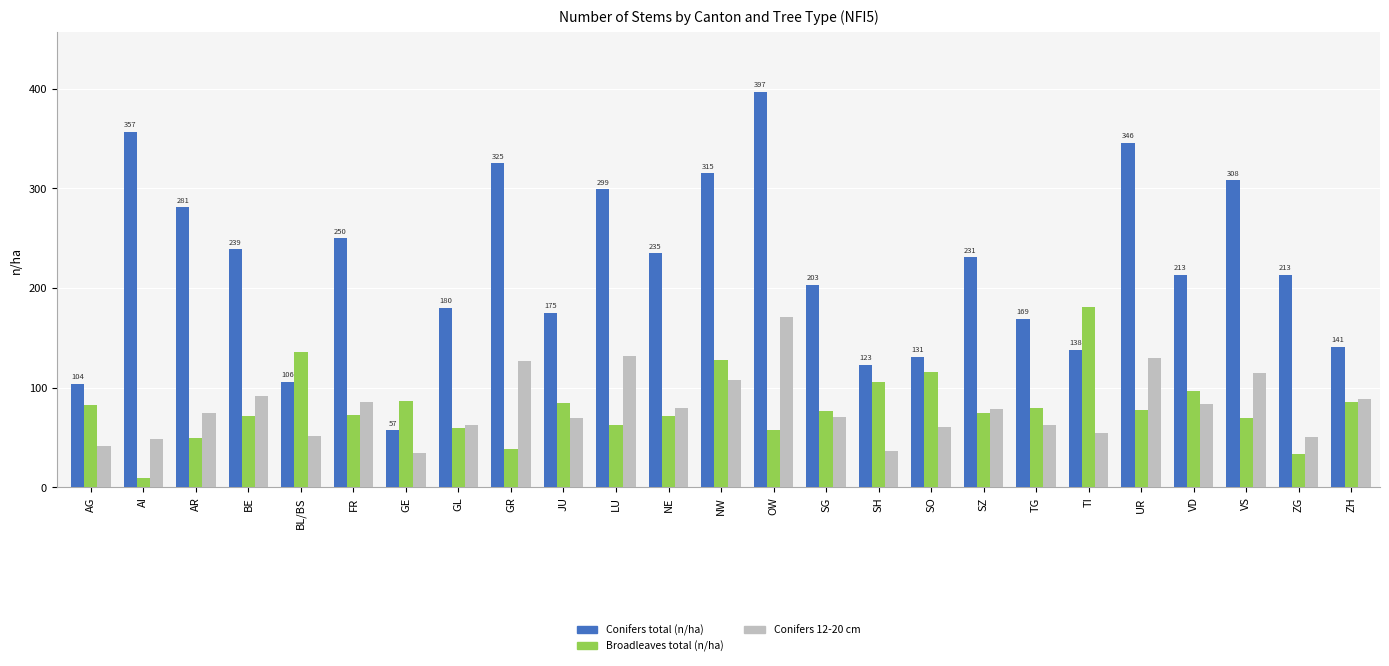

What is the difference between the Conifers 12-20 cm values at SH and VD?

48